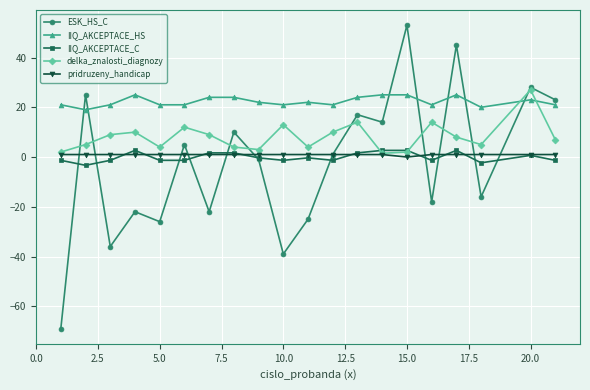

True or false: IIQ_AKCEPTACE_C and IIQ_AKCEPTACE_HS cross at least once.

False